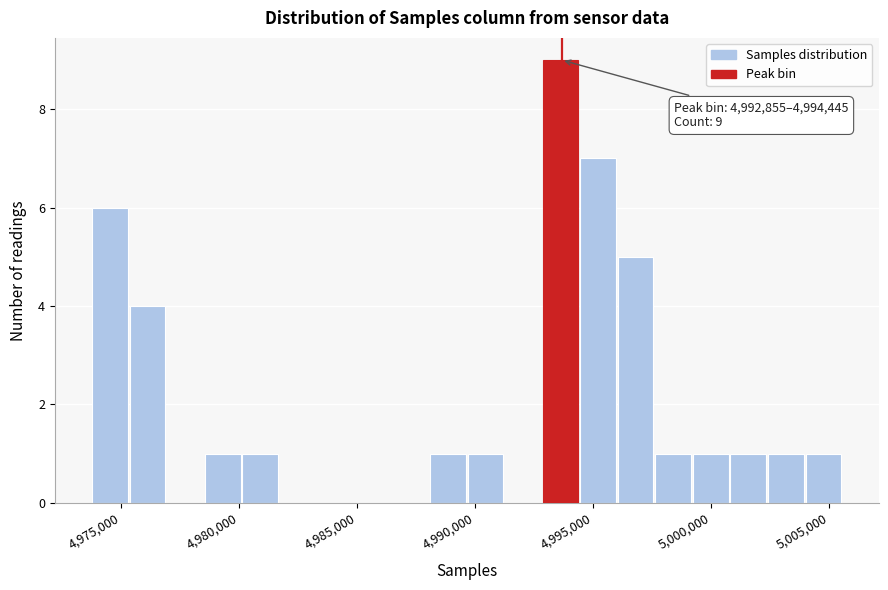

Around what value on the x-axis is the tallest bar? Give the approximate position of its centre, as read against the axis.

4993500